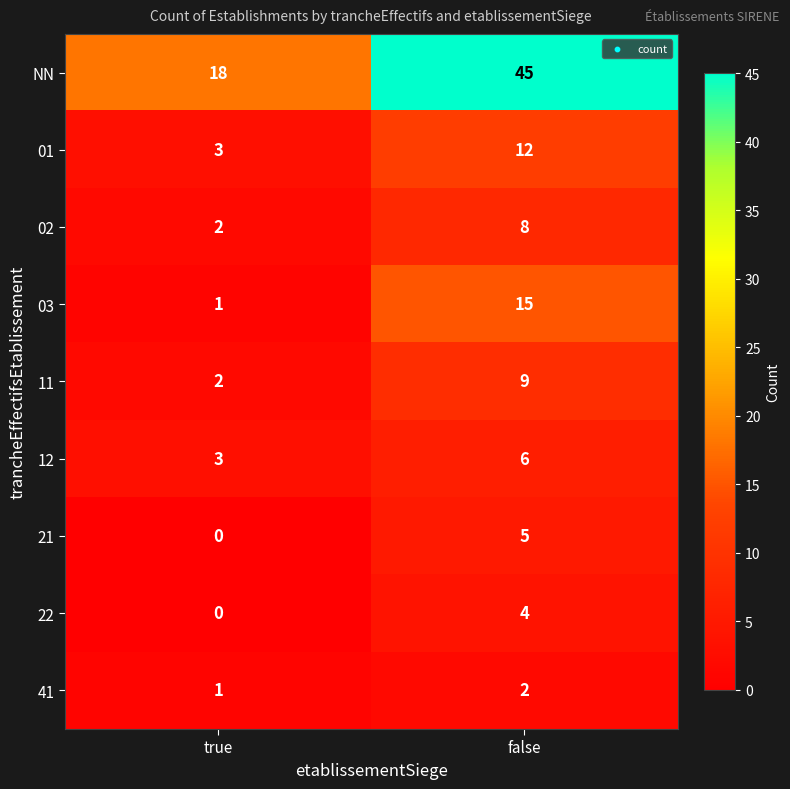

What is the greatest value displayed?

45